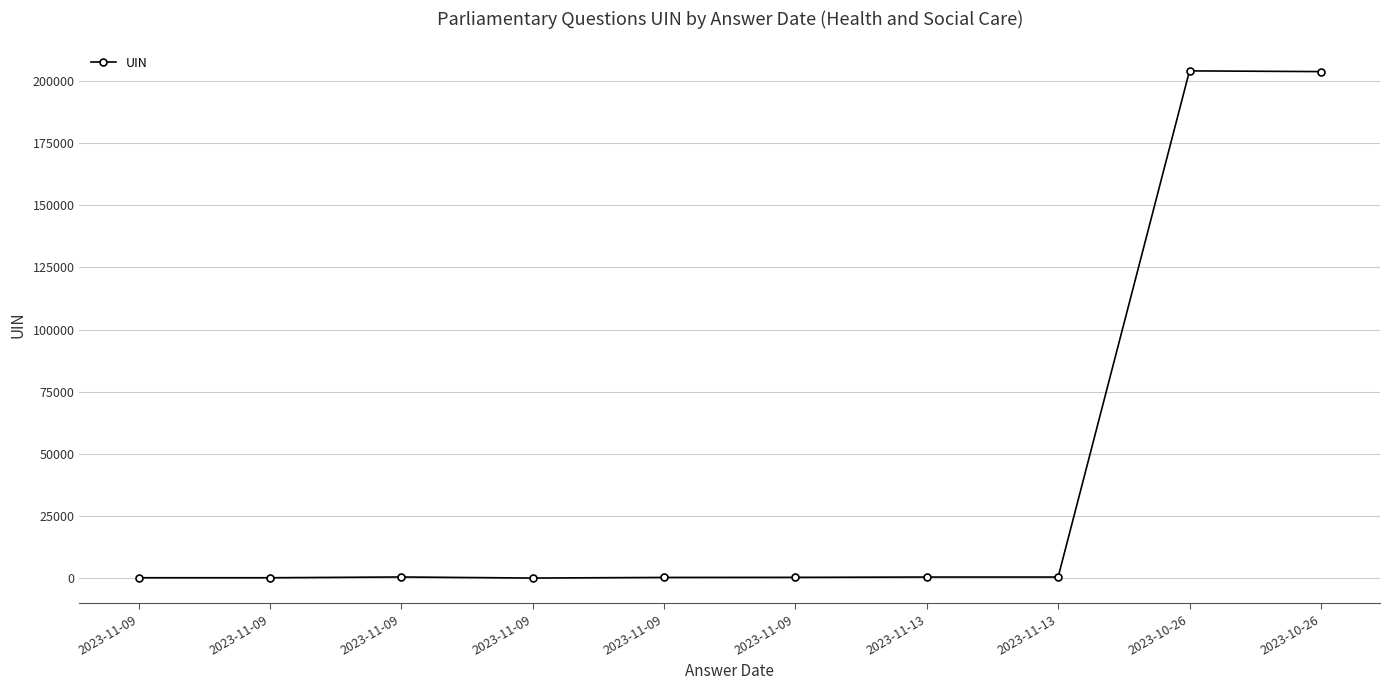

Where is the first local maximum?

2023-11-09